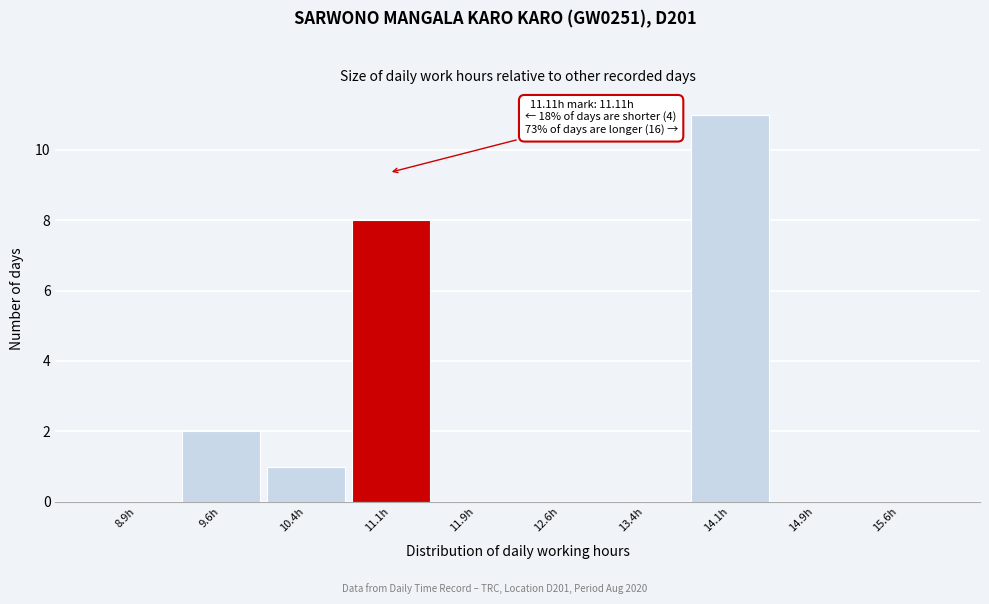

Which range on the x-axis has the tallest bar?

13.75 to 14.50